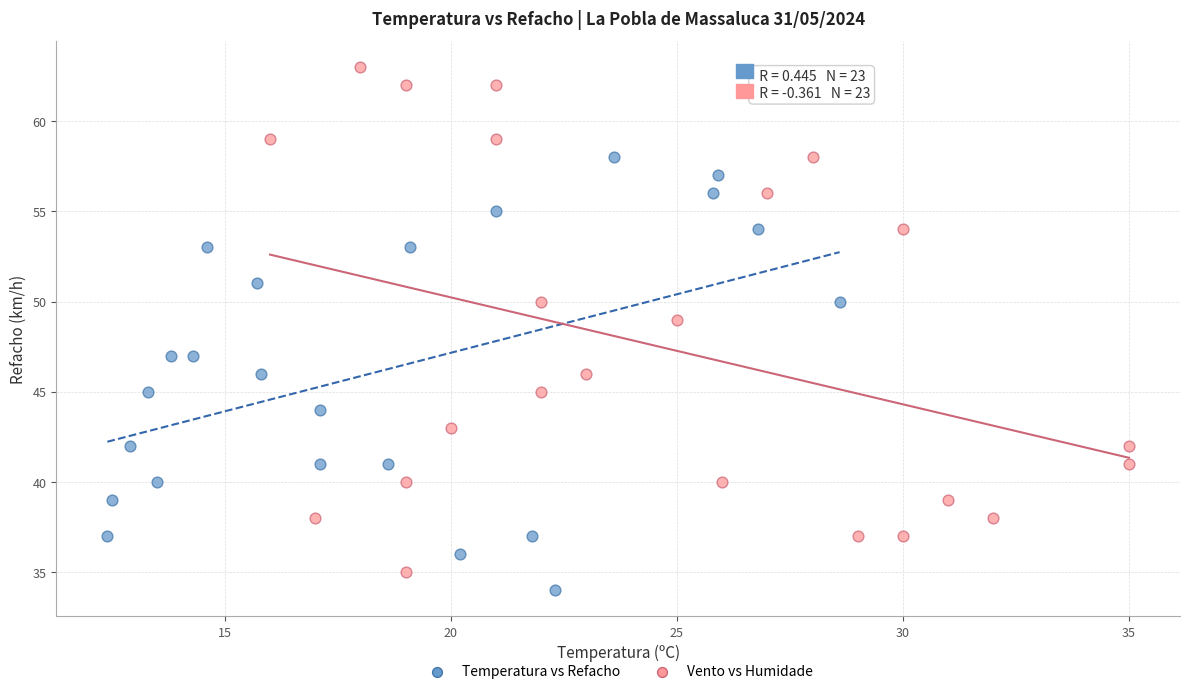

Which series contains the lowest Y value?

Temperatura vs Refacho